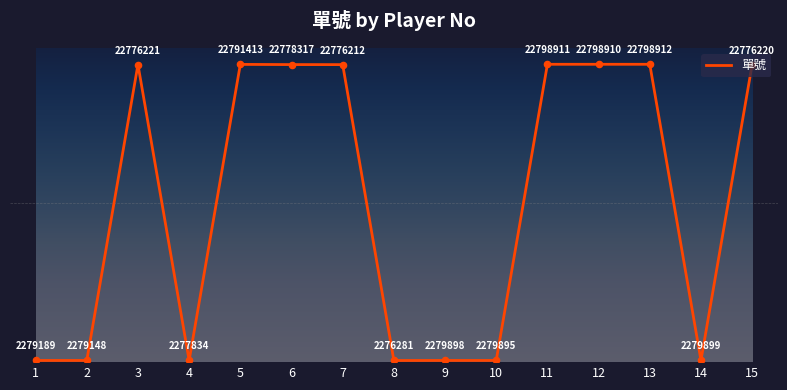

Is this an area chart (filled region under the line)?

No